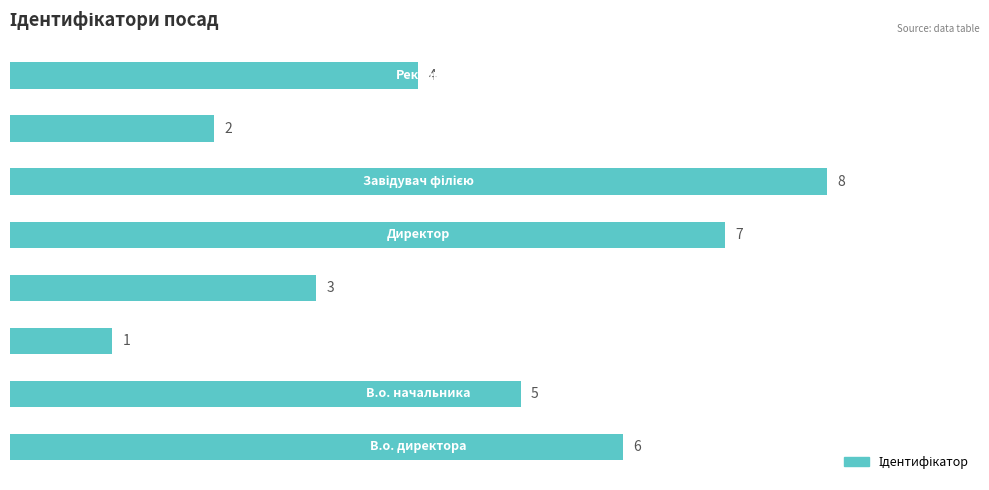

What is the greatest value displayed?

8